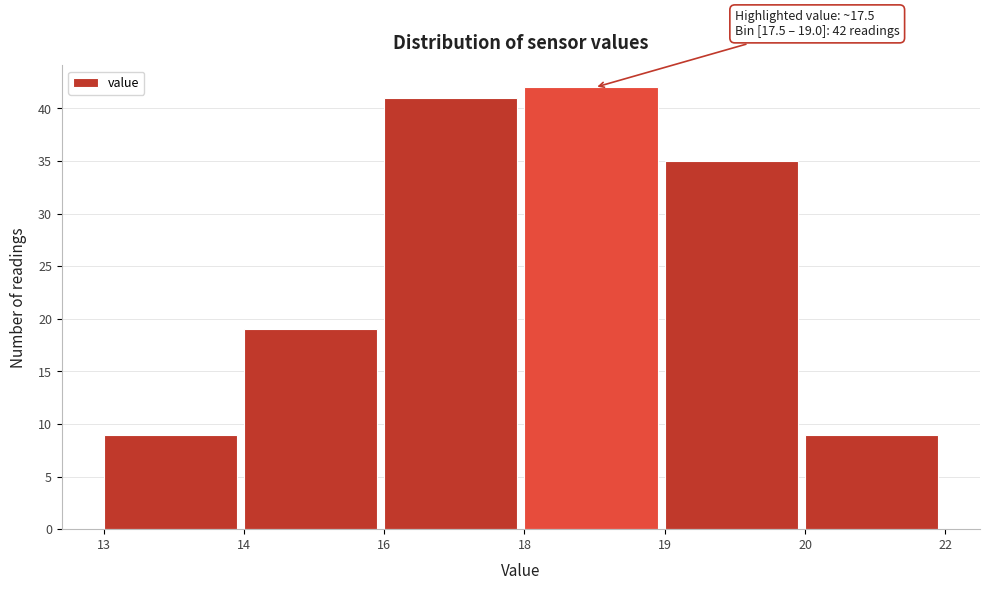

Reading left to right, what are all the values shown in this chart?

13=9	14=19	16=41	18=42	19=35	20=9